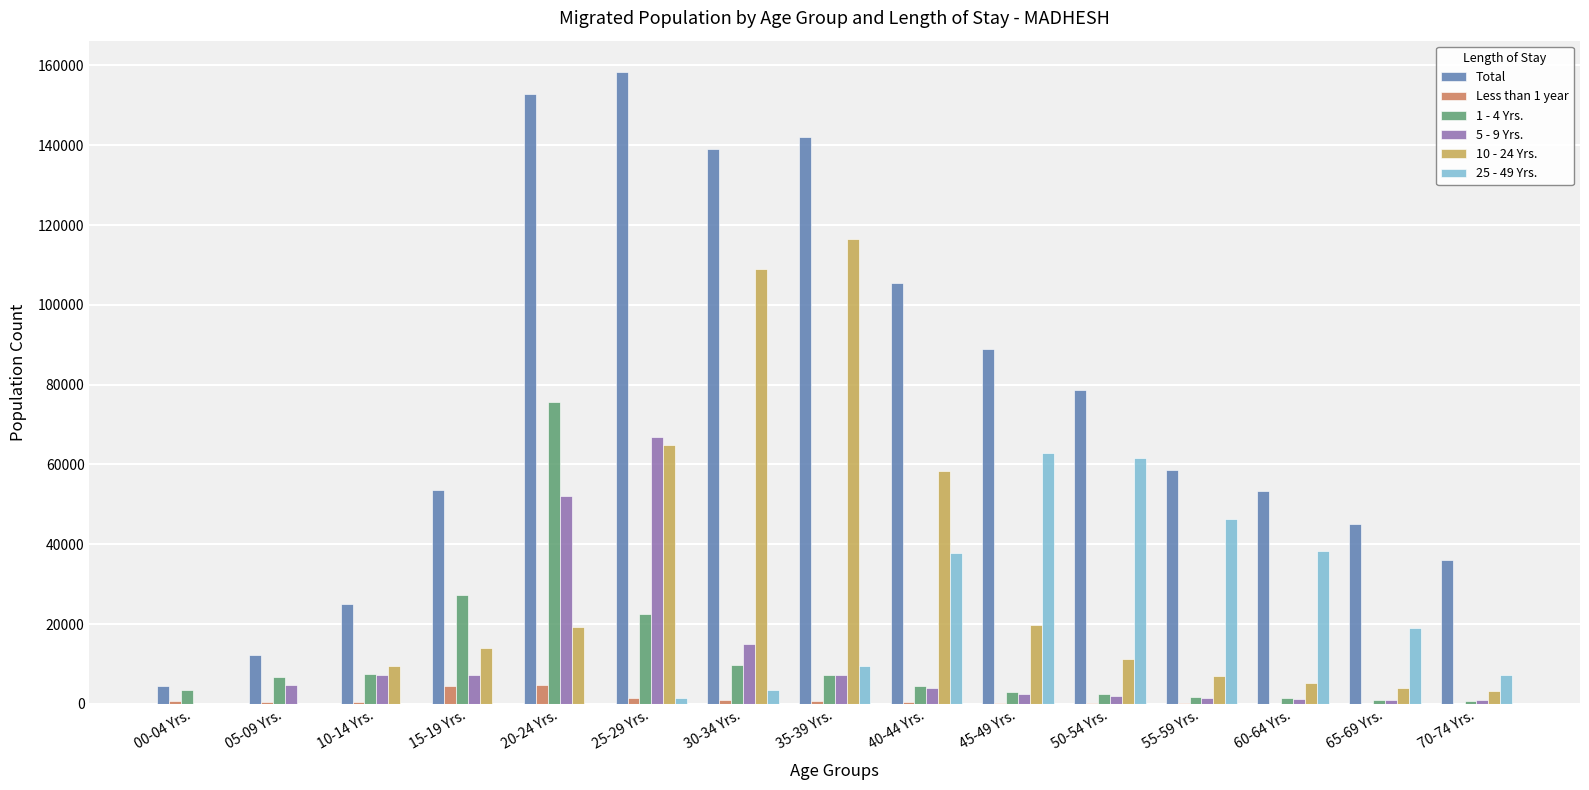

How many groups of bars are there?

15